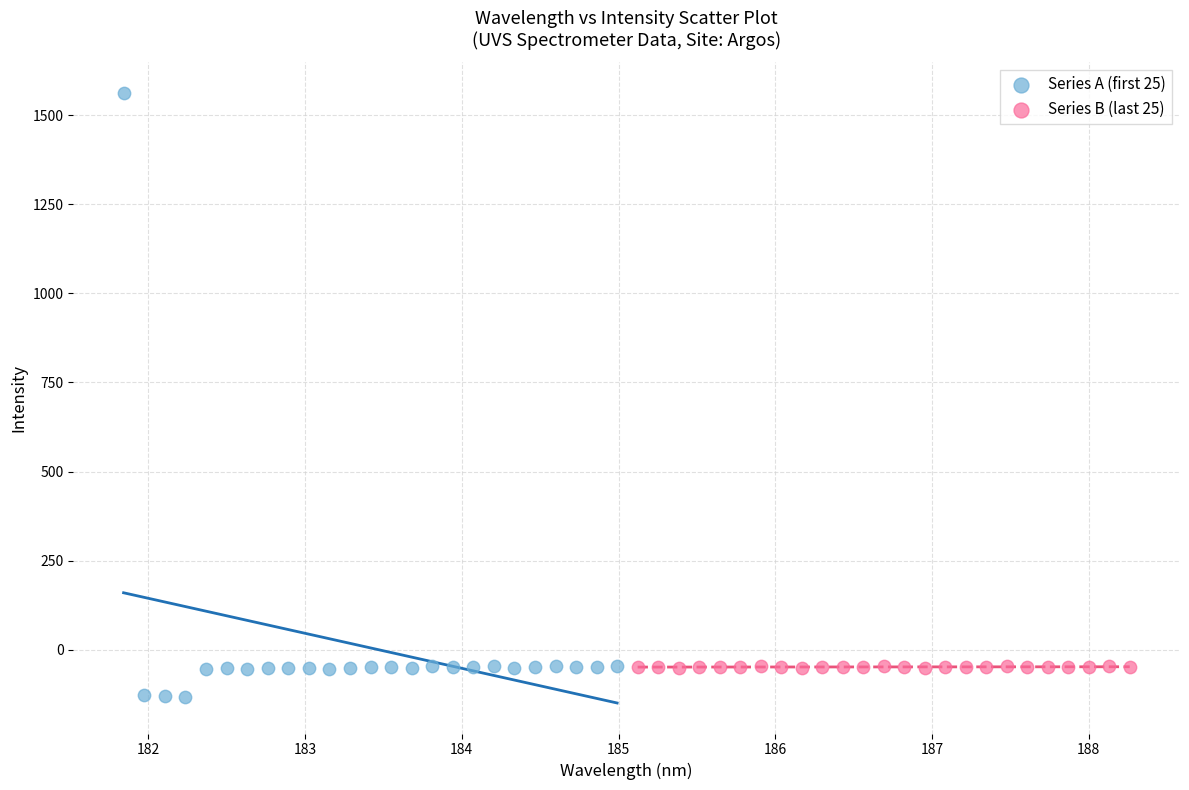

Which series has the largest Y range (max minus min)?

Series A (first 25)